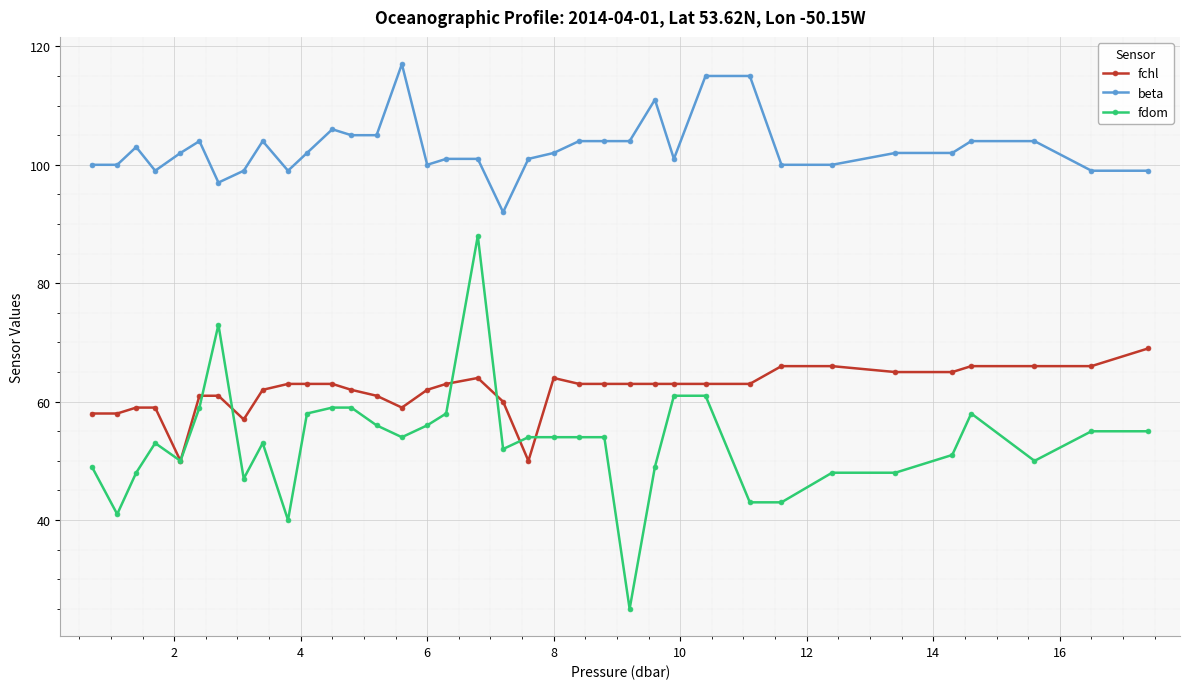

List the series in order of their peak value, highest first.

beta, fdom, fchl